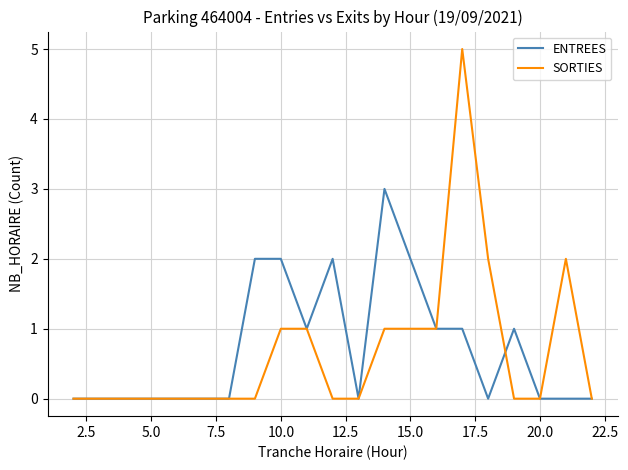

What is the highest value of the ENTREES series?

3